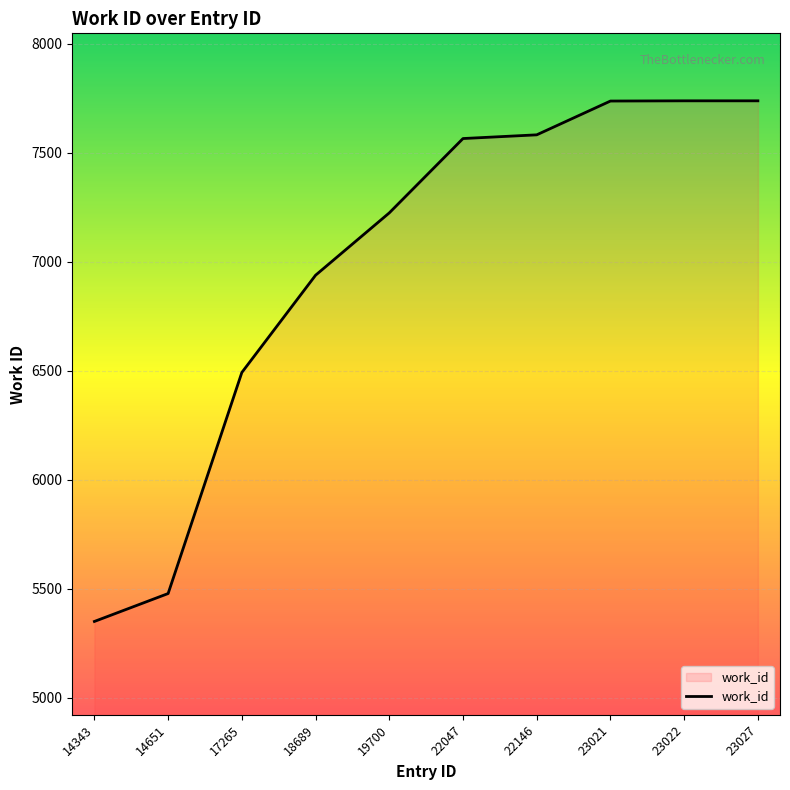

What is the approximate value at 17265, to the nearest 10?

6490